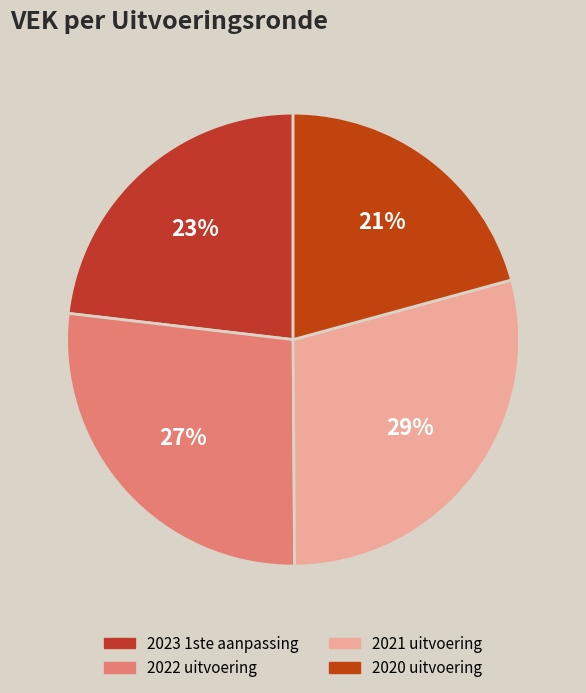

True or false: 2020 uitvoering accounts for 21% of the total.

True